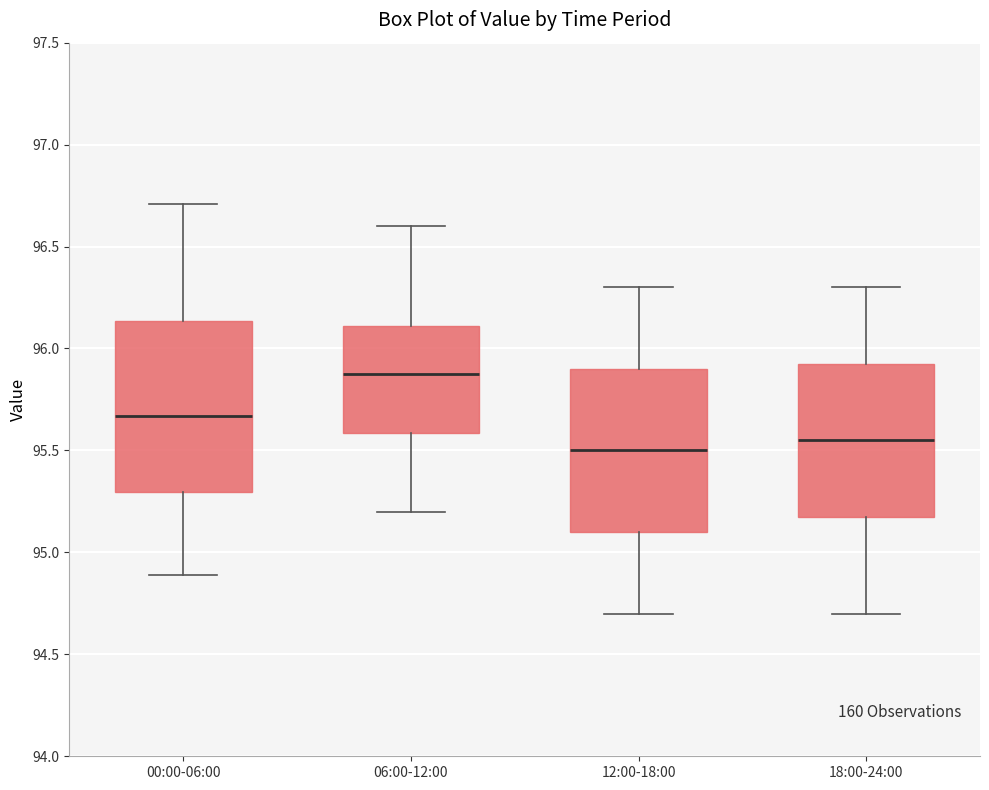

Where does the lower whisker of the box for 18:00-24:00 end on the y-axis? The values are not printed on the chart, so give them approximately, as read against the axis.

94.70